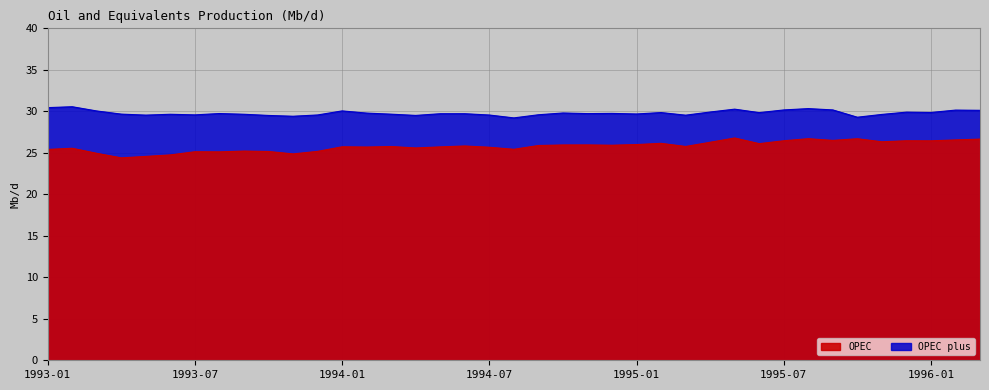

What is the lowest value of the OPEC plus series?

29.2